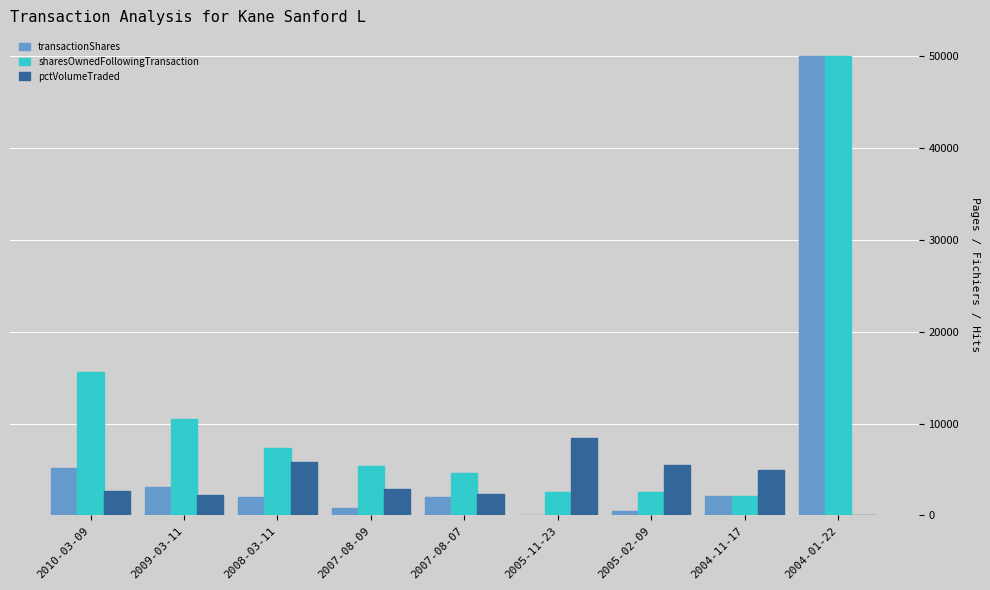

How many distinct data groups are displayed?

3